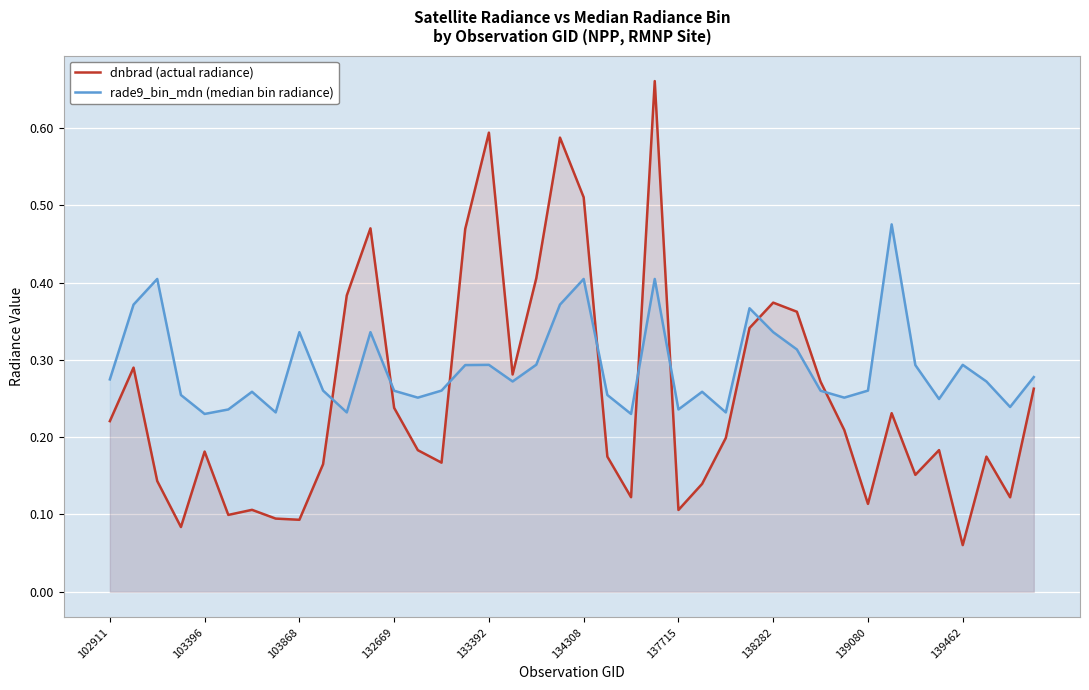

Rank the series by their maximum value, from lowest to highest.

rade9_bin_mdn (median bin radiance), dnbrad (actual radiance)